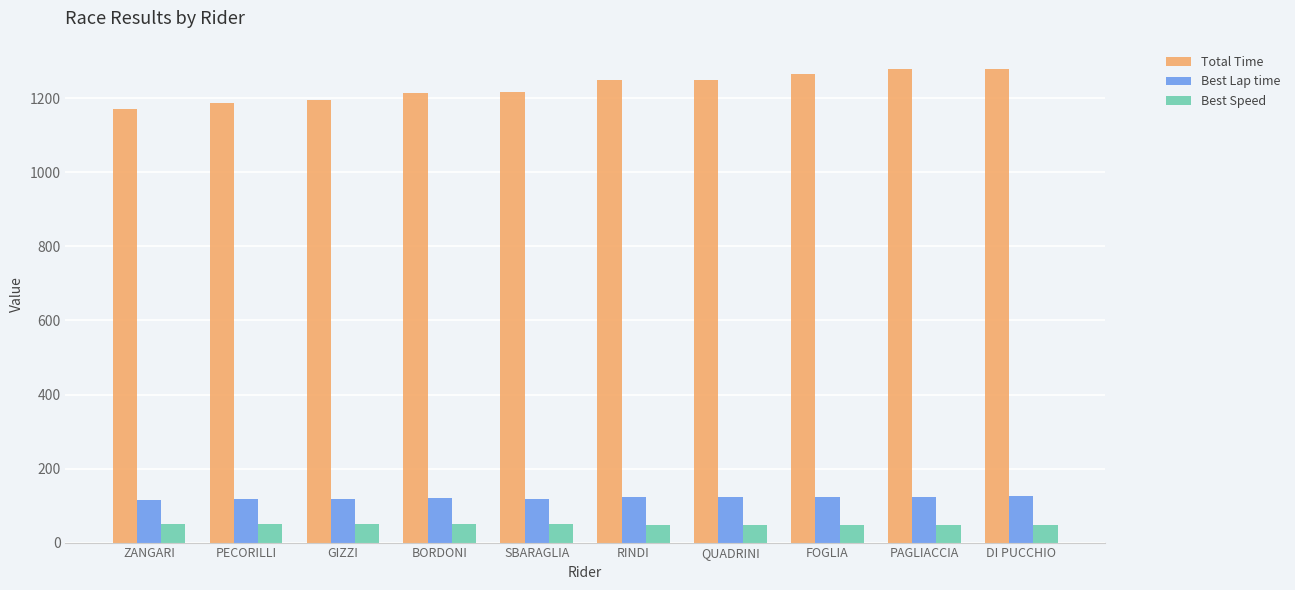

At how many categories does at least one series exceed 240?

10